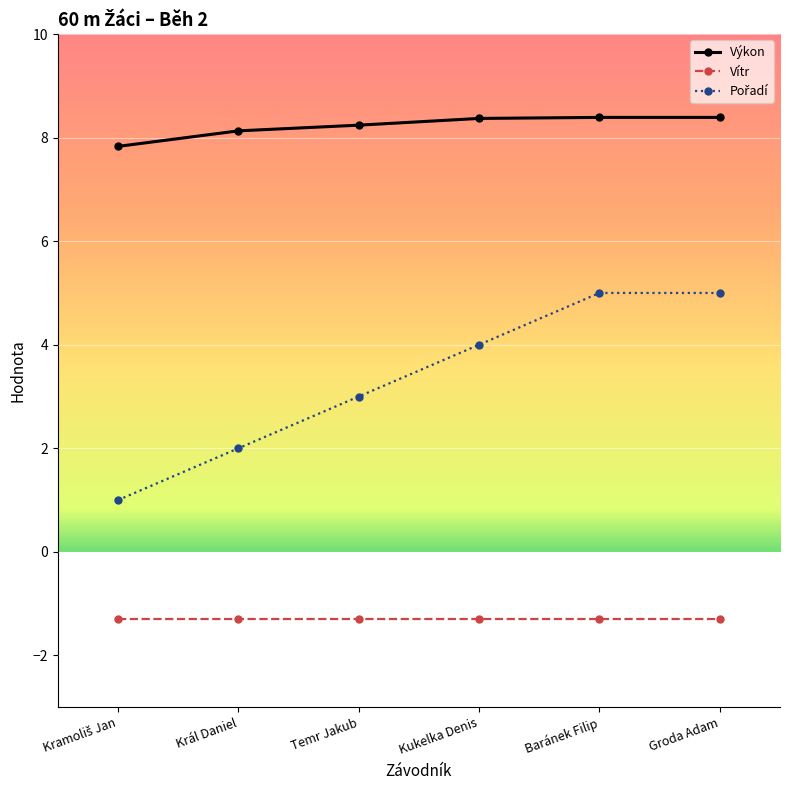

What is the minimum value shown in the chart?

-1.3